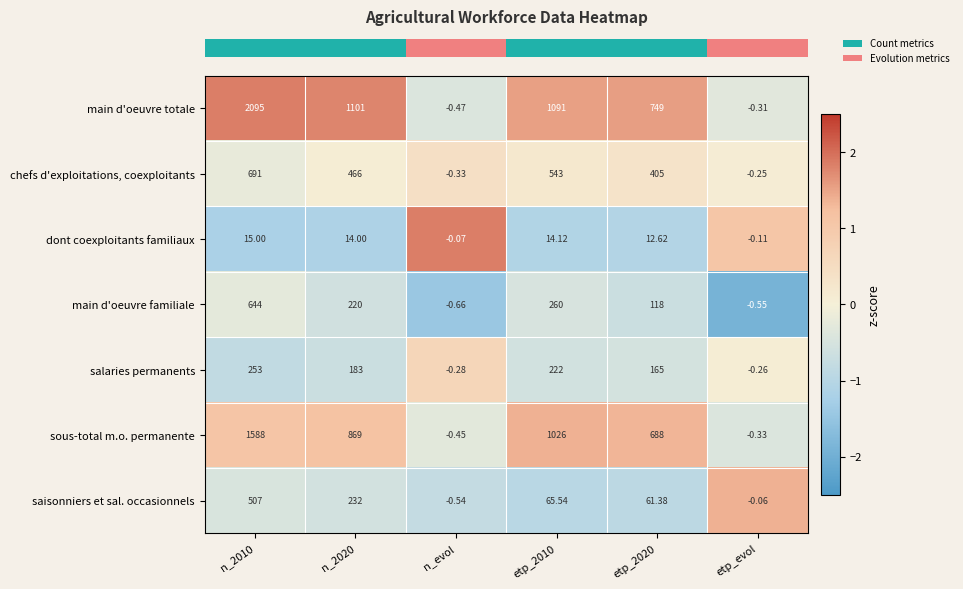

Which label corresponds to the smallest value in the chart?

n_evol